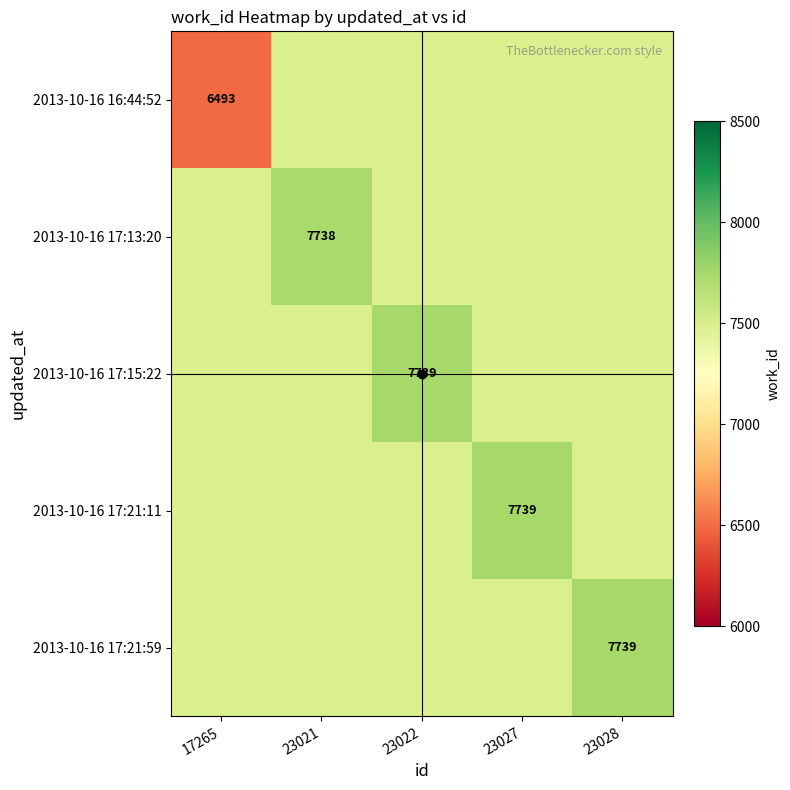

Which category has the highest value in the 2013-10-16 17:21:59 series?

23028